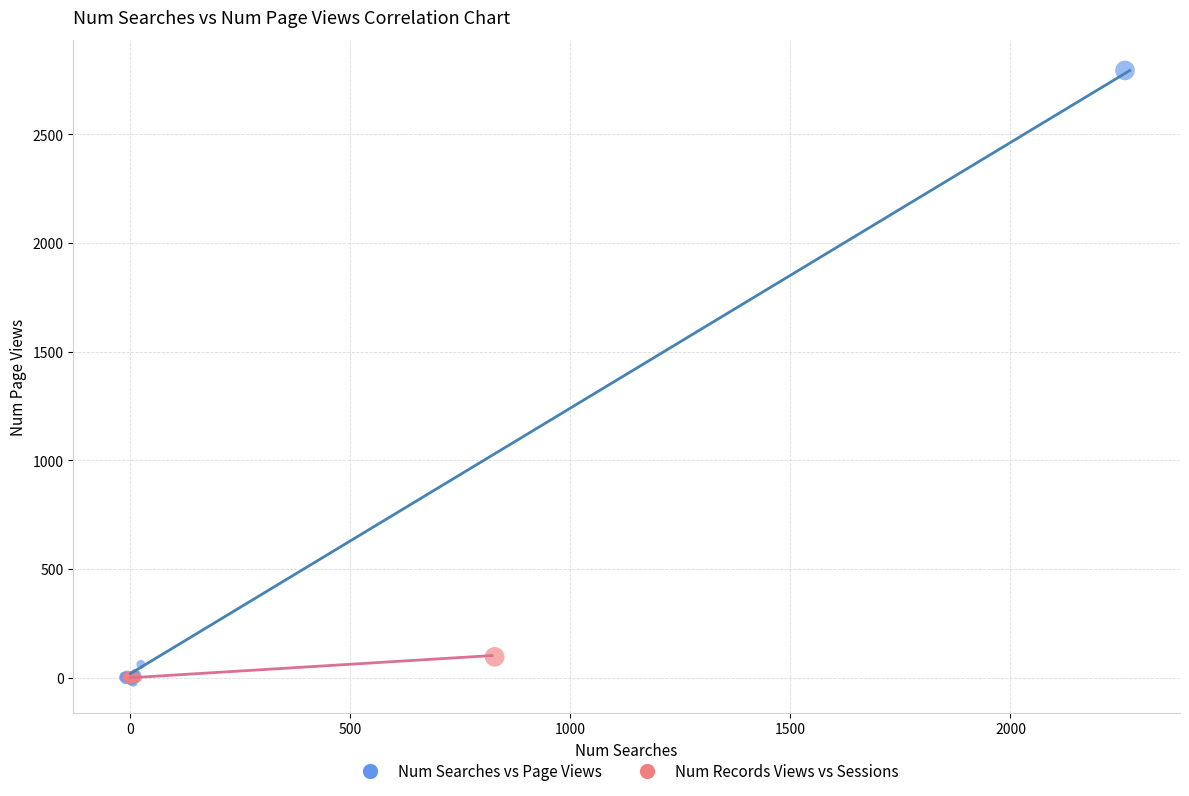

Which series has the largest Y range (max minus min)?

Num Searches vs Page Views